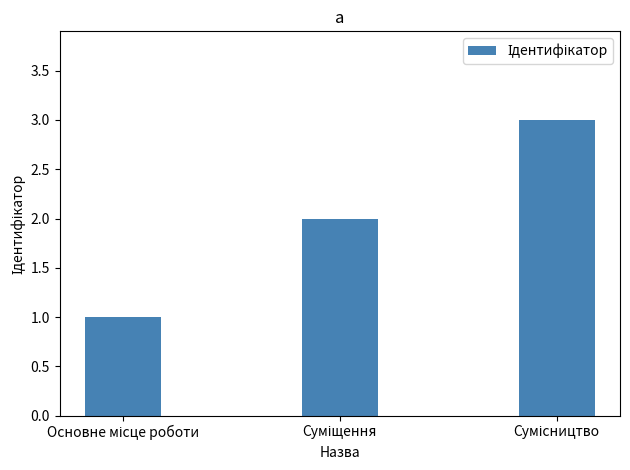

How many values are below 2?

1